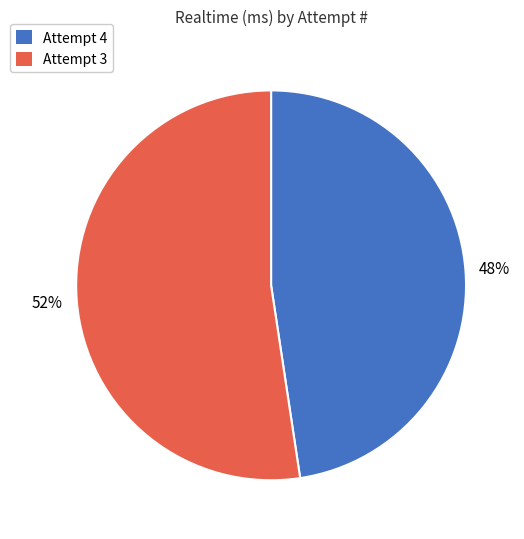

How many segments does this pie chart have?

2